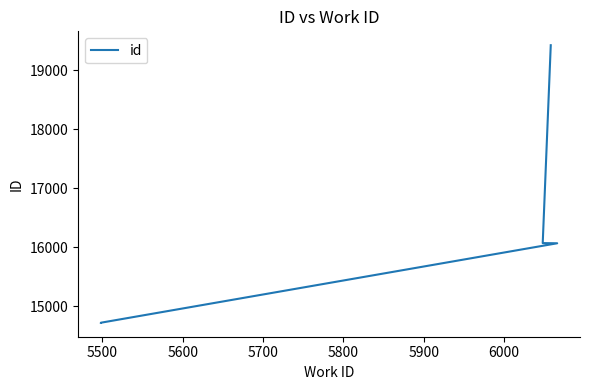

Which has a higher value, 5800 or 5500?

5800